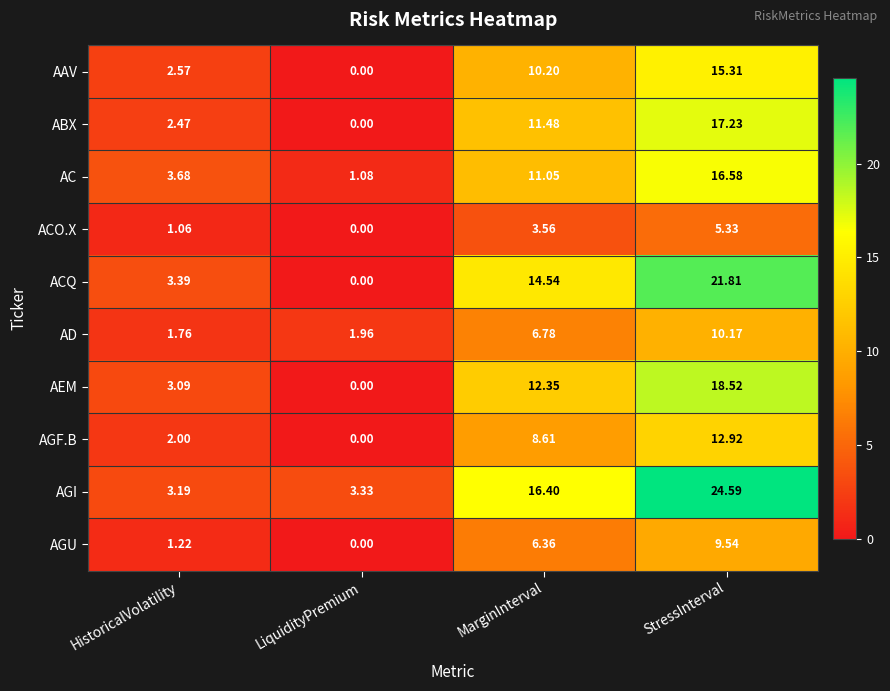

At StressInterval, list the series in order from largest to smallest.

AGI, ACQ, AEM, ABX, AC, AAV, AGF.B, AD, AGU, ACO.X